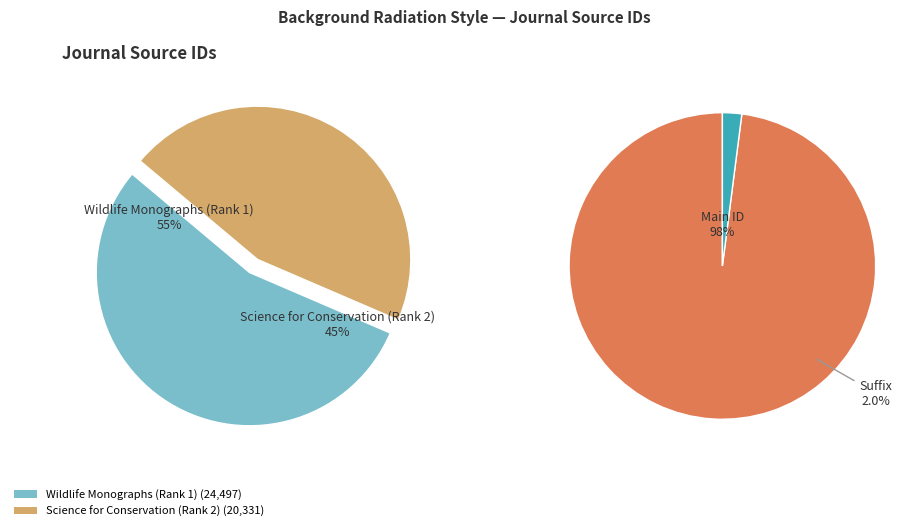

How much of the chart is everything except Science for Conservation (Rank 2)?

54.6%